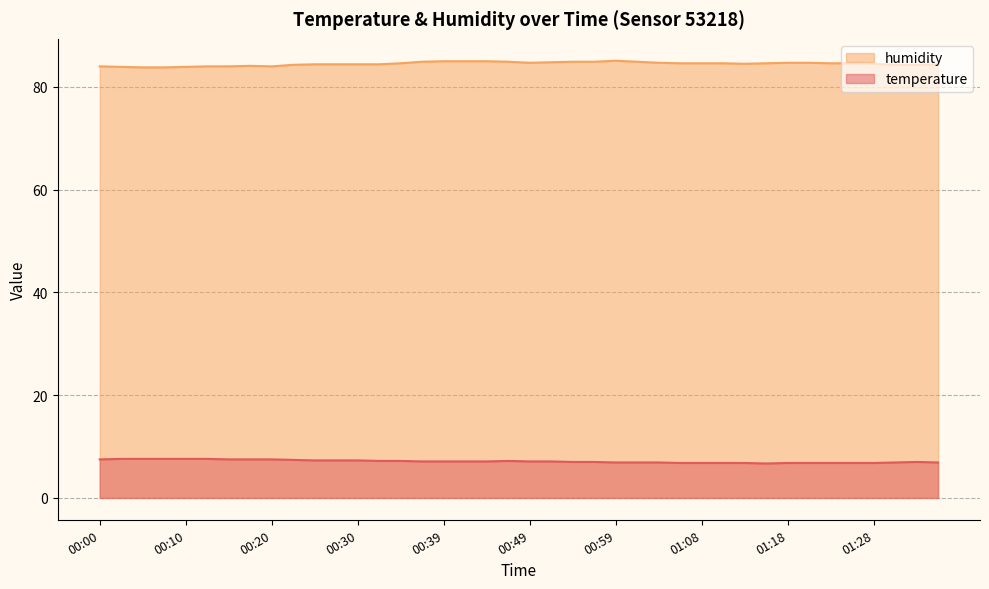

How many data points does each series have?

40